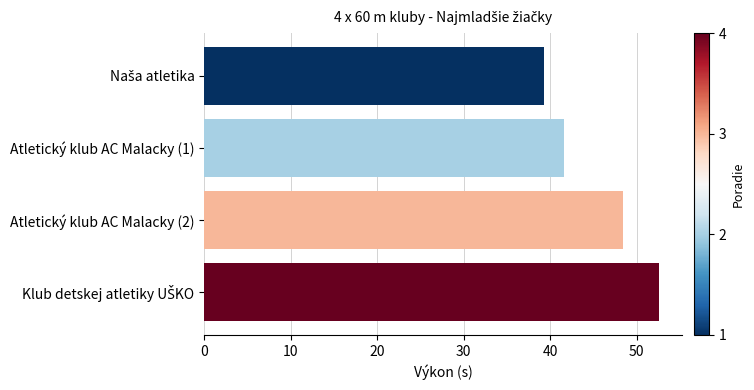

Are the bars grouped side by side (vs. stacked)?

No